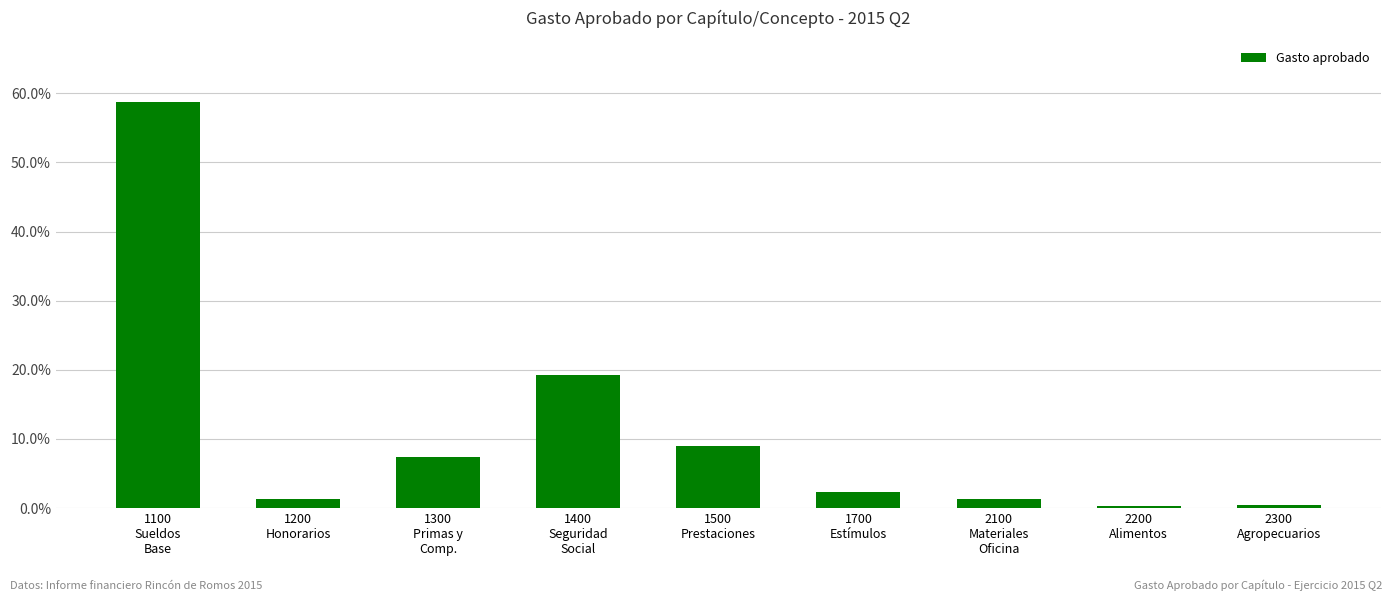

What is the sum of all values?

100.0